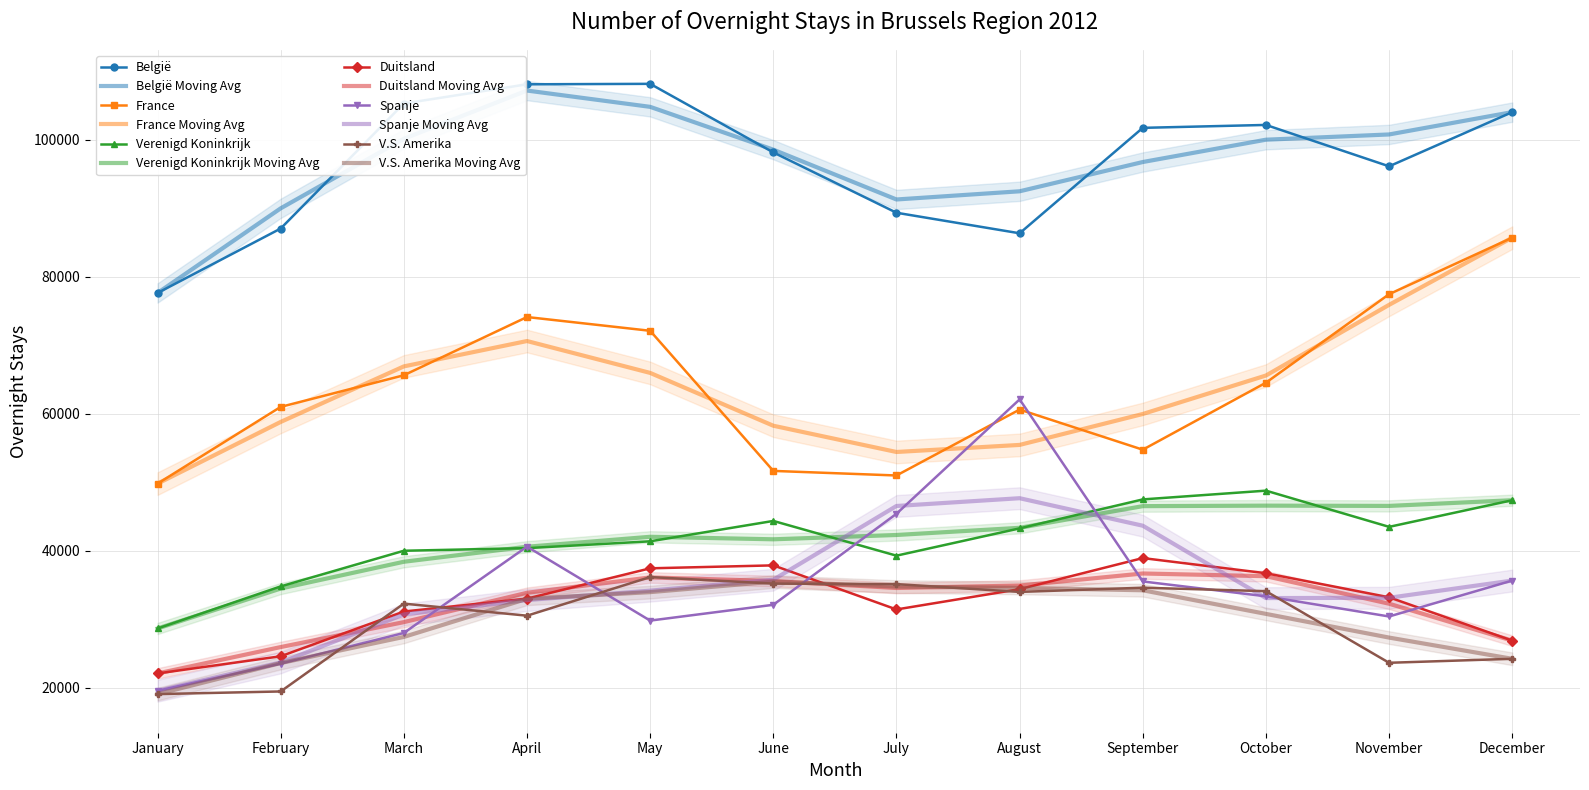

After their last crossing, which series has the higher values: V.S. Amerika or Spanje?

Spanje